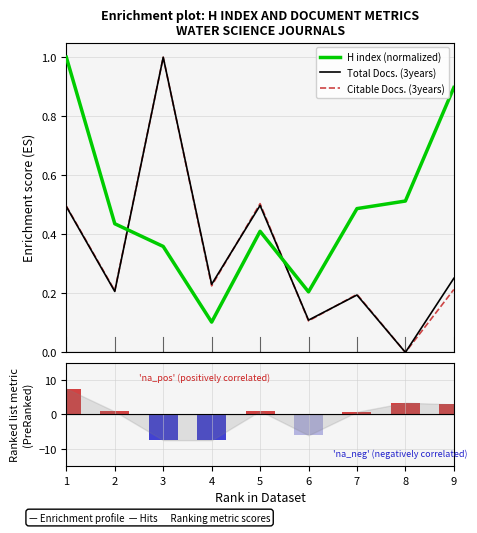

What is the maximum value shown in the chart?

7.5